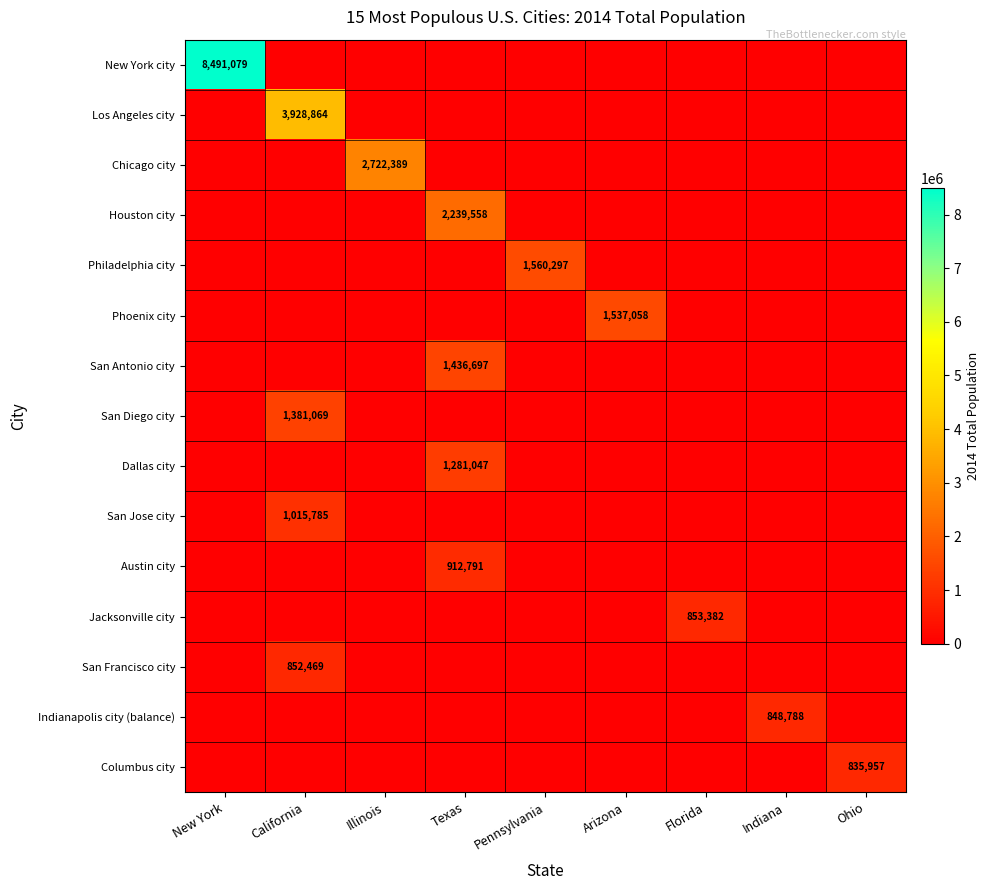

Which series has the largest total across all categories?

New York city